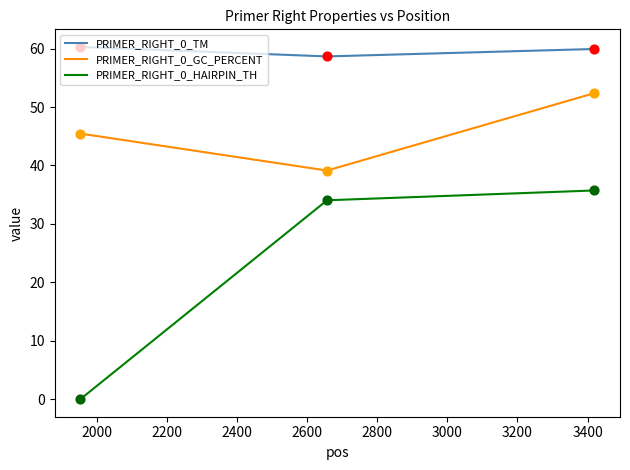

At how many categories does at least one series exceed 9?

3